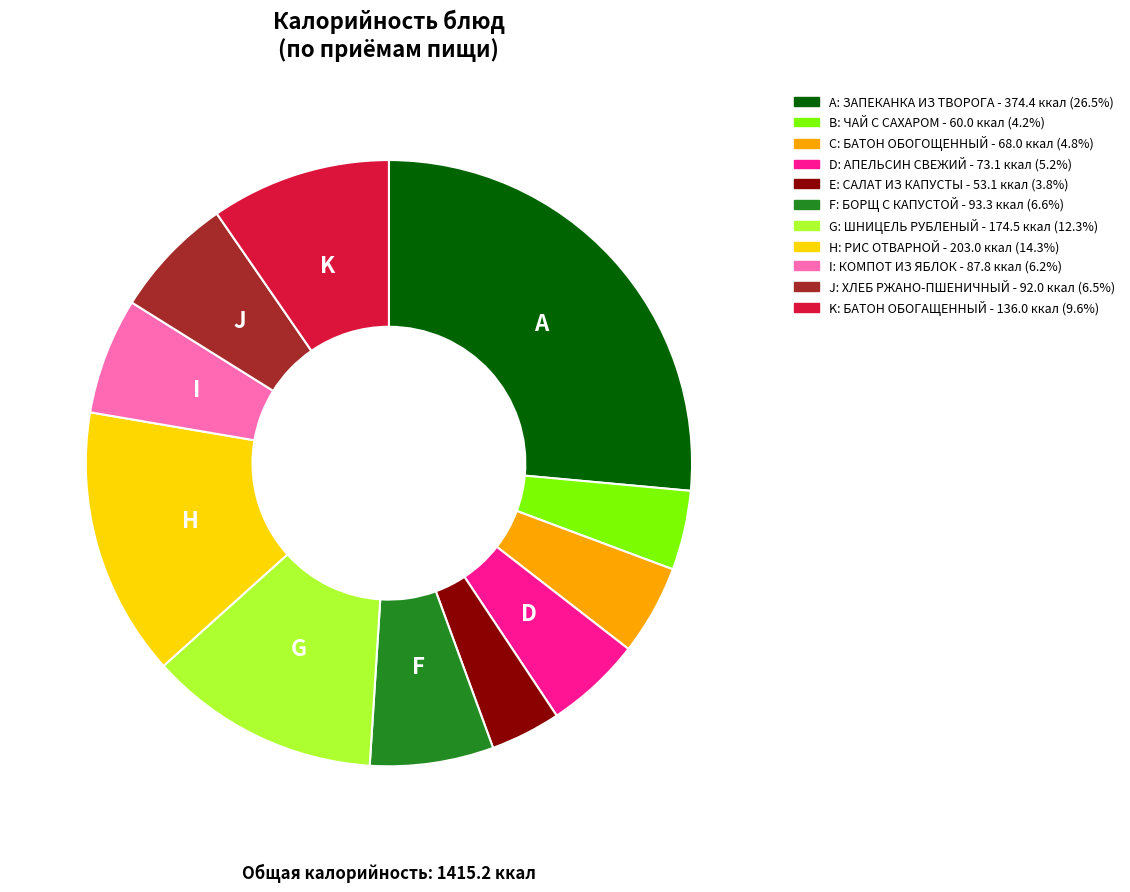

Does any single category account for the majority?

No